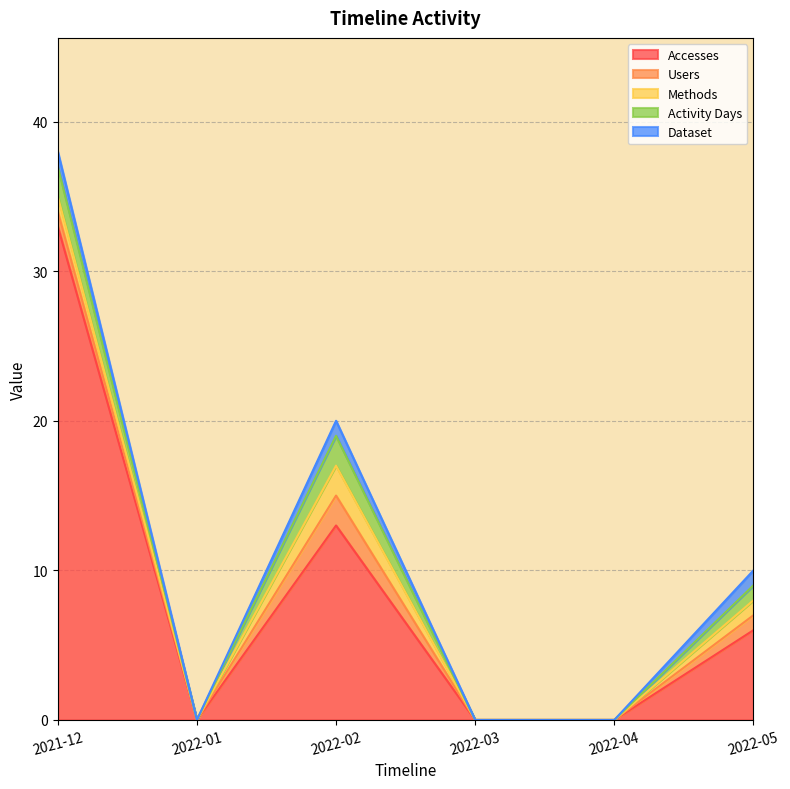

Reading left to right, transcribe all the data shown in this chart.

Accesses: 33	0	13	0	0	6
Users: 1	0	2	0	0	1
Methods: 1	0	2	0	0	1
Activity Days: 2	0	2	0	0	1
Dataset: 1	0	1	0	0	1